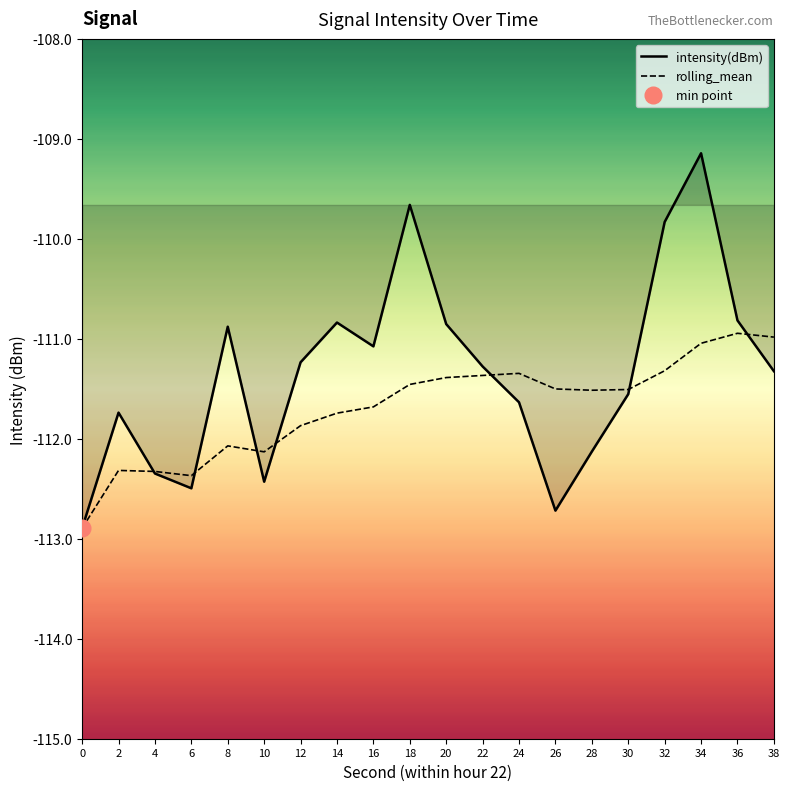

Is this an area chart (filled region under the line)?

No